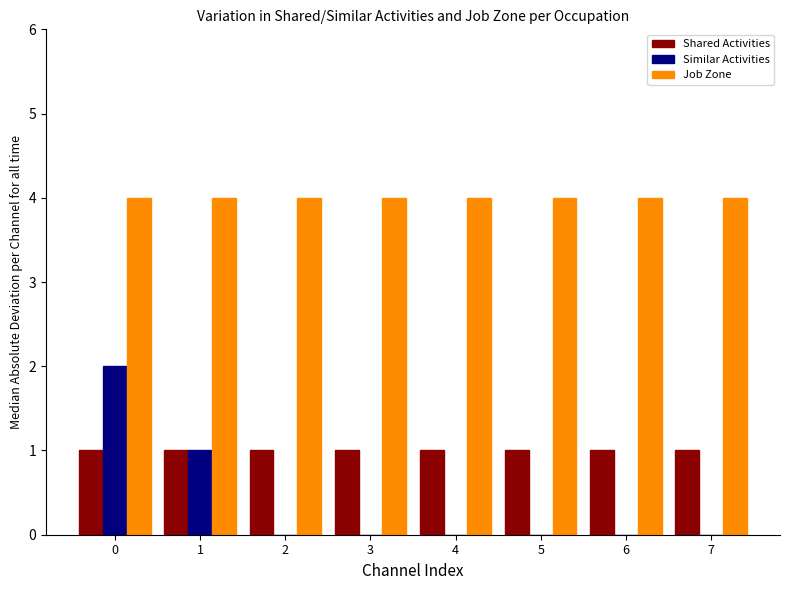

What is the maximum value shown in the chart?

4